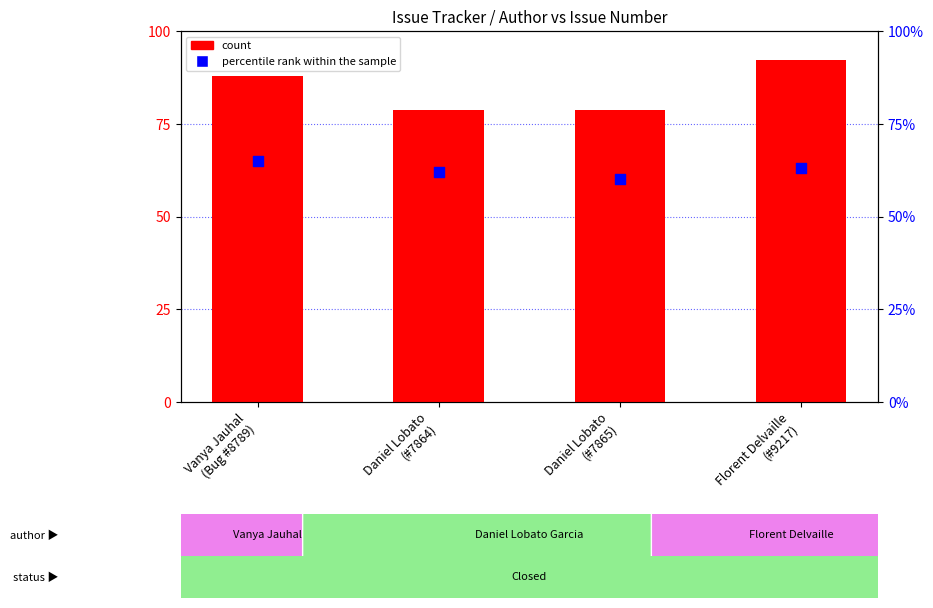

Which series has the largest total across all categories?

count